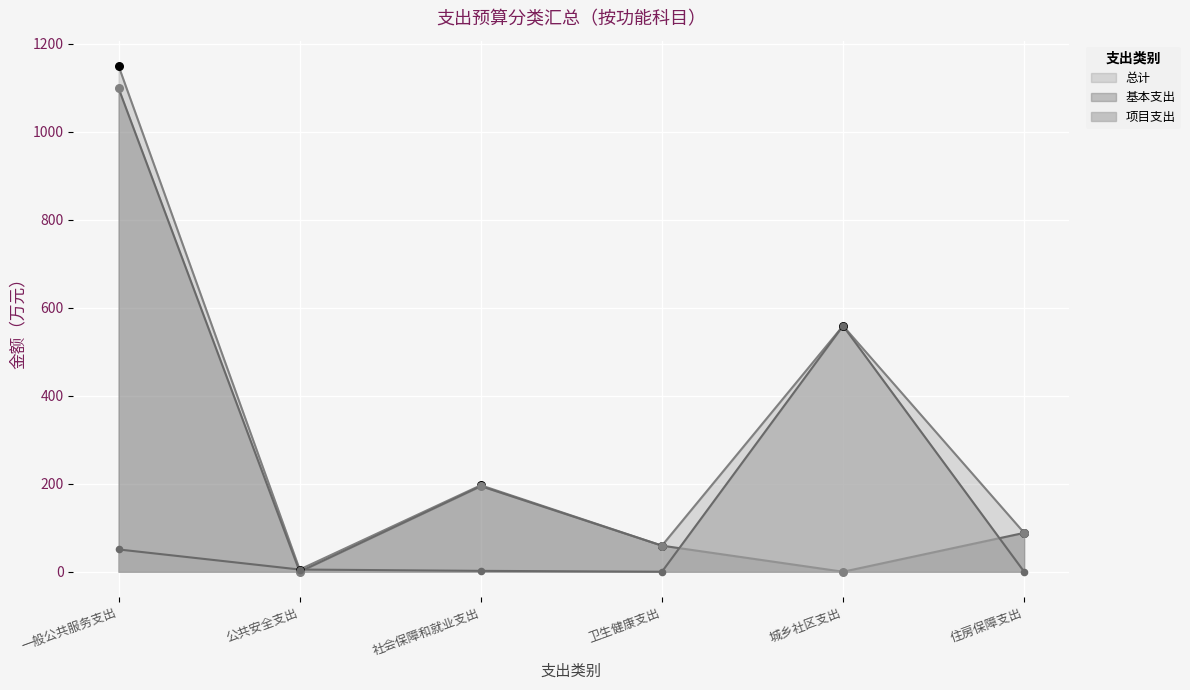

Which series contains the highest Y value?

总计